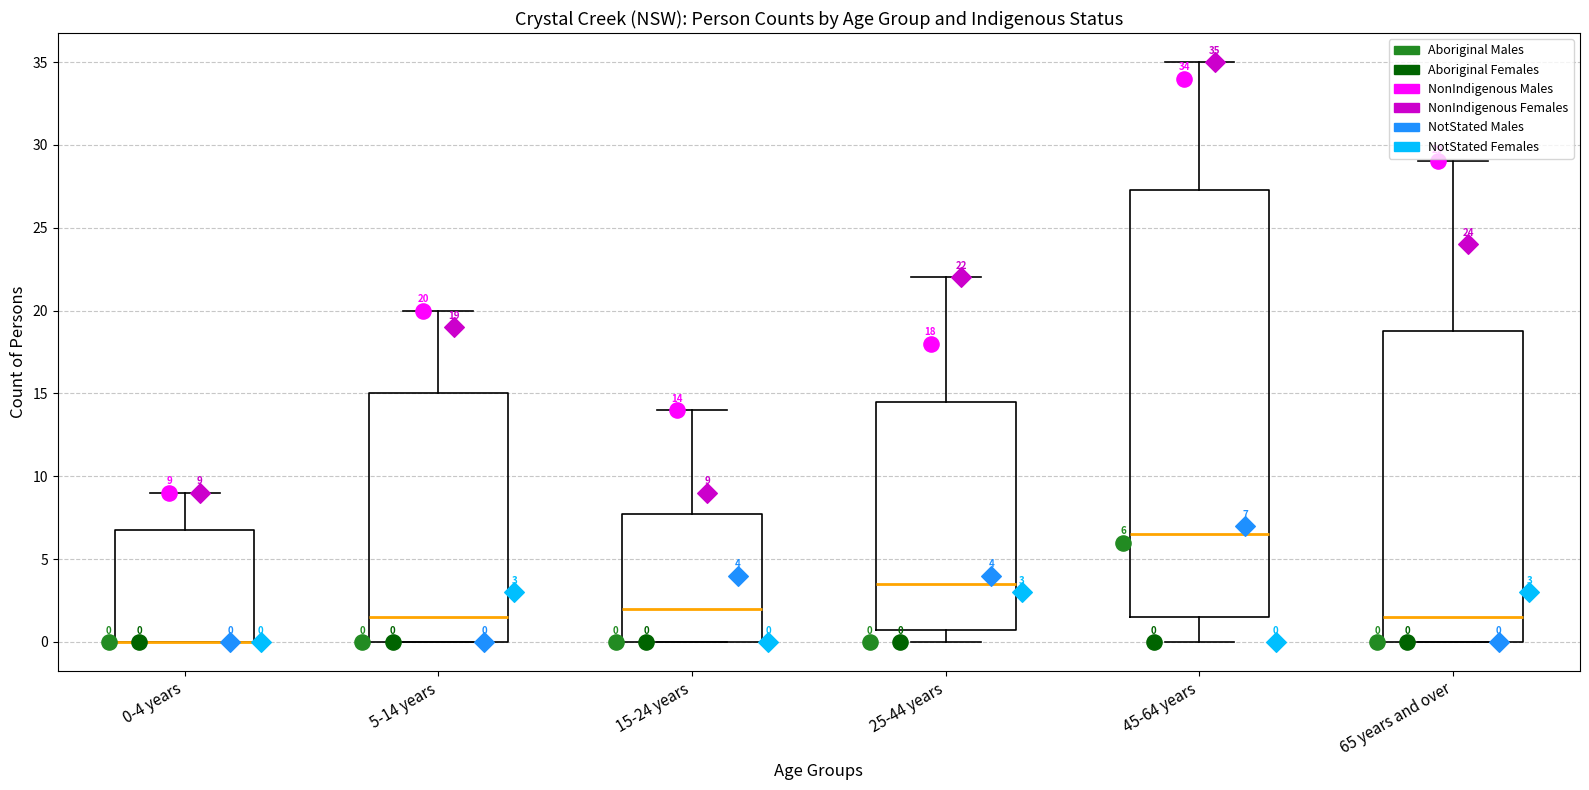

Comparing the boxes themselves (not the whiskers), which one is the tallest?

45-64 years